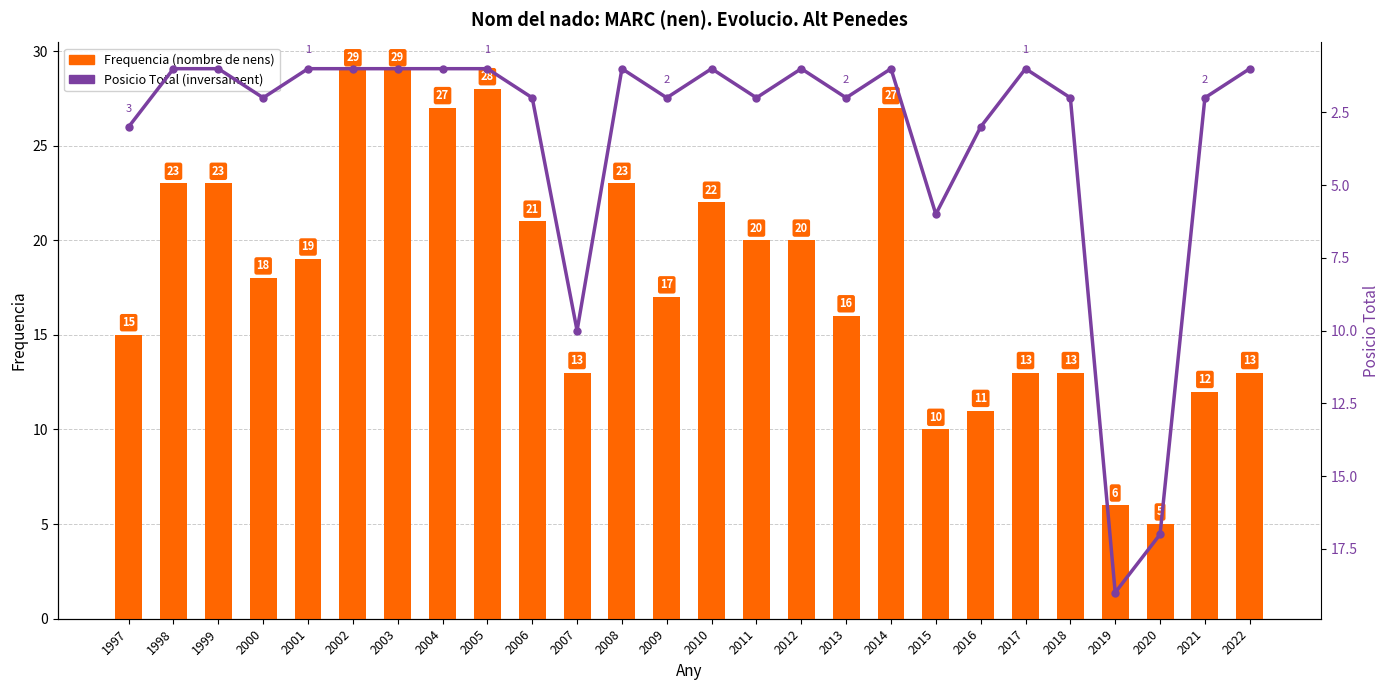

What is the spread (max minus min) of values at 2008?

22